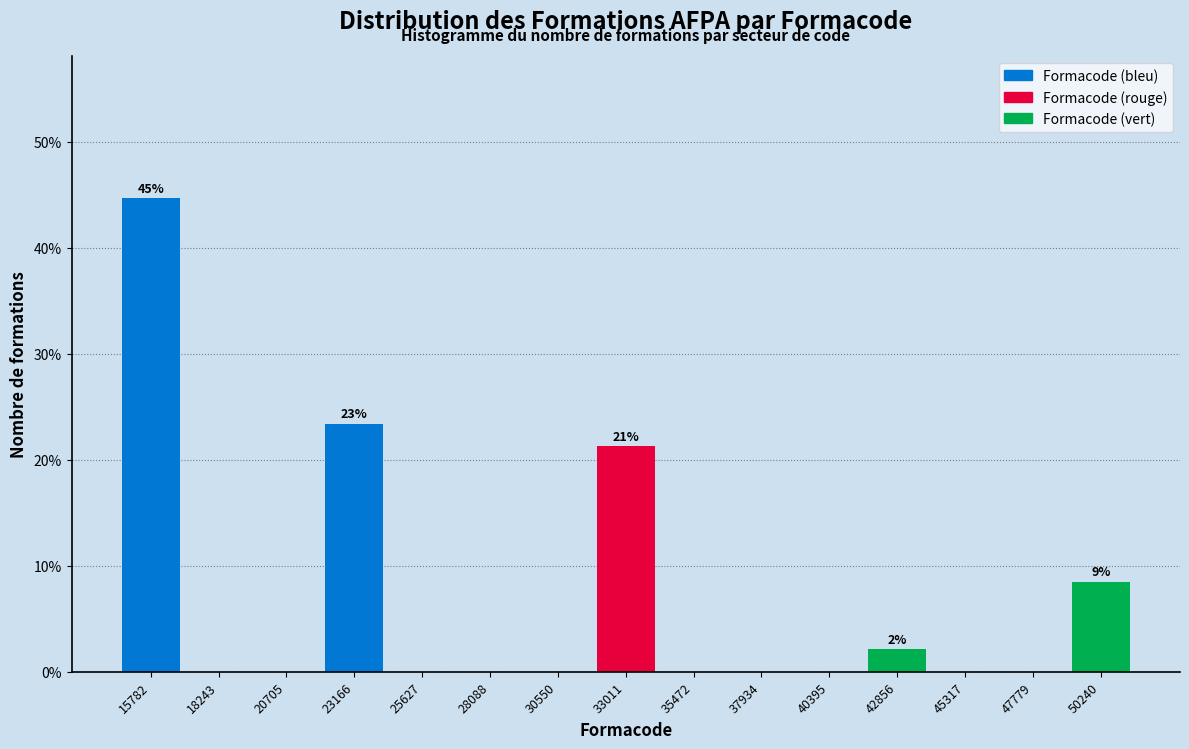

Over which range of the x-axis is the bar tallest?

14500 to 17000